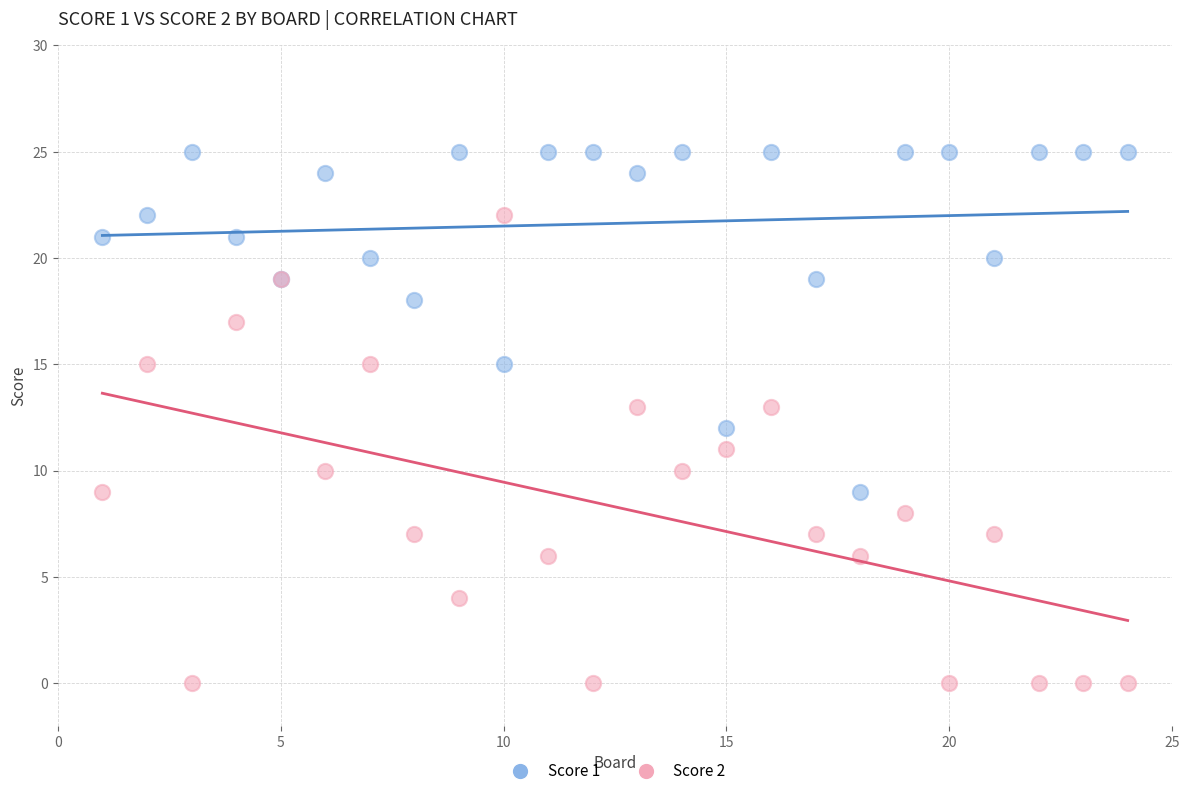

Which series contains the highest Y value?

Score 1